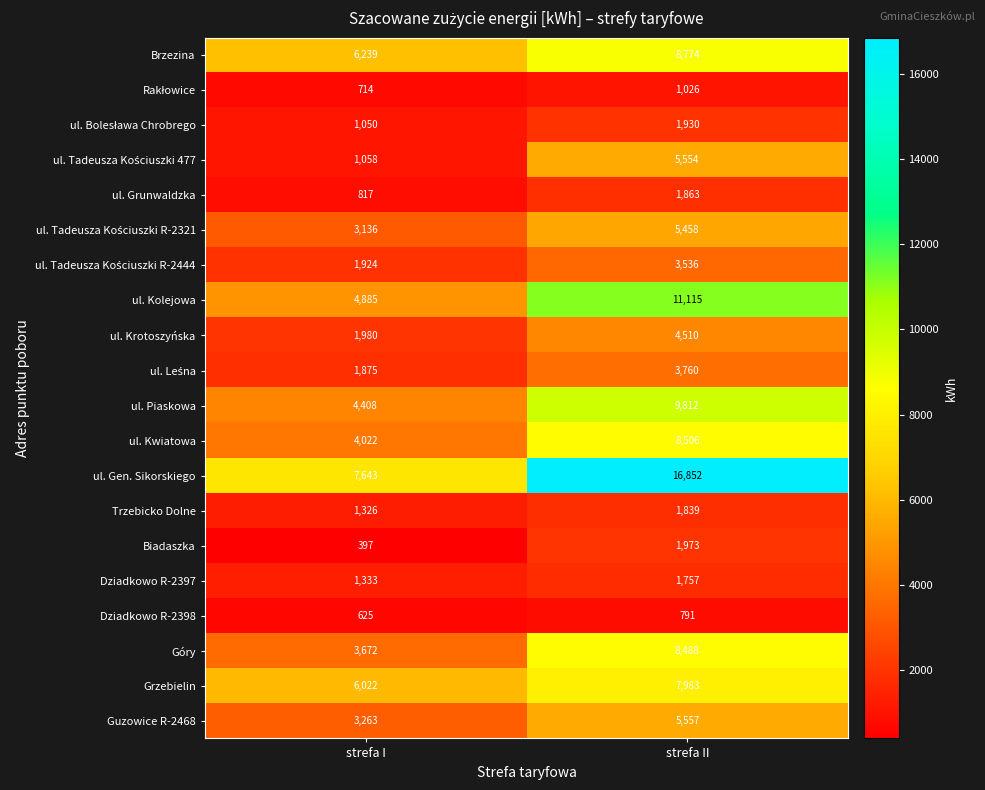

Where is Dziadkowo R-2398 nearest to the value 708?

strefa I